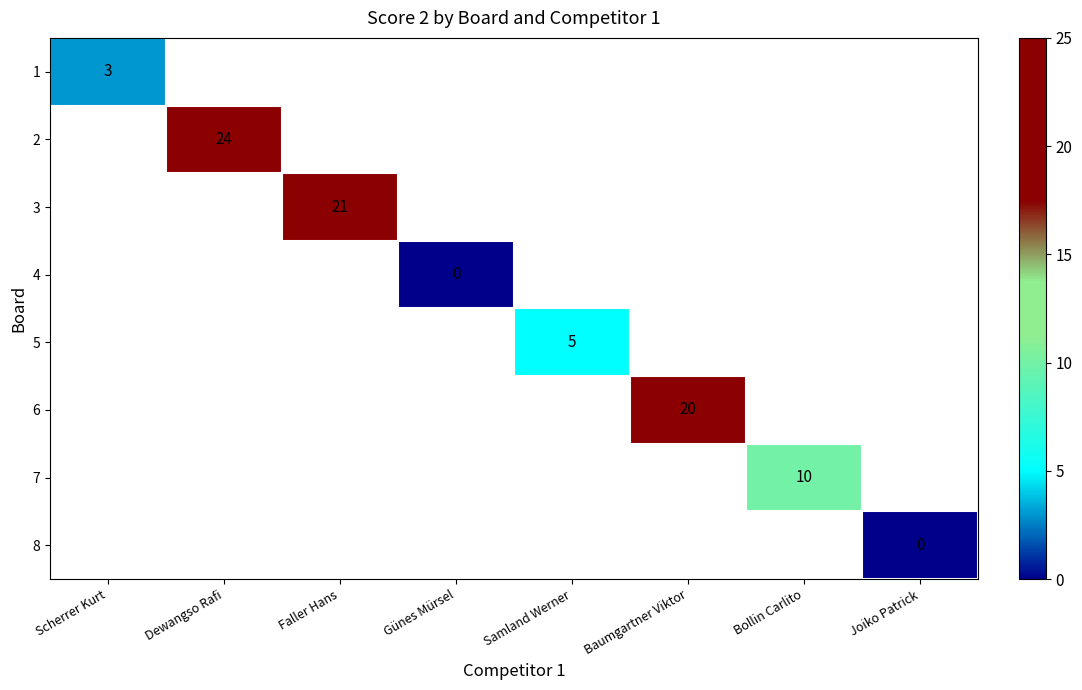

Which category has the highest value across all series?

Dewangso Rafi